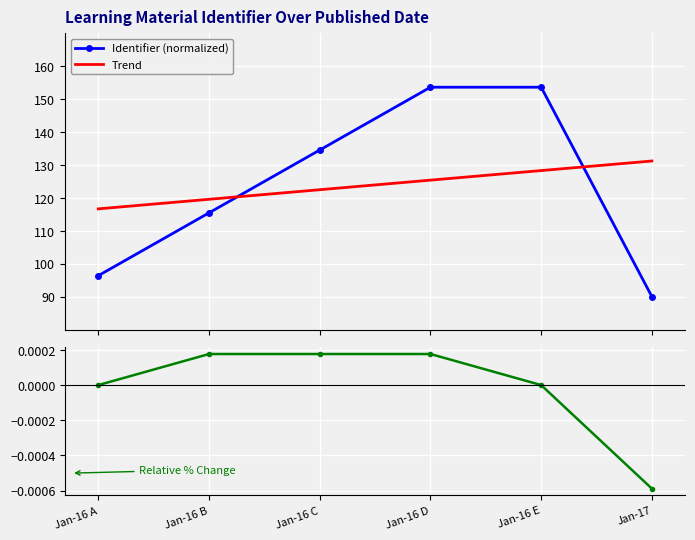

The value of Trend at Jan-16 B is 119.6. True or false?

True